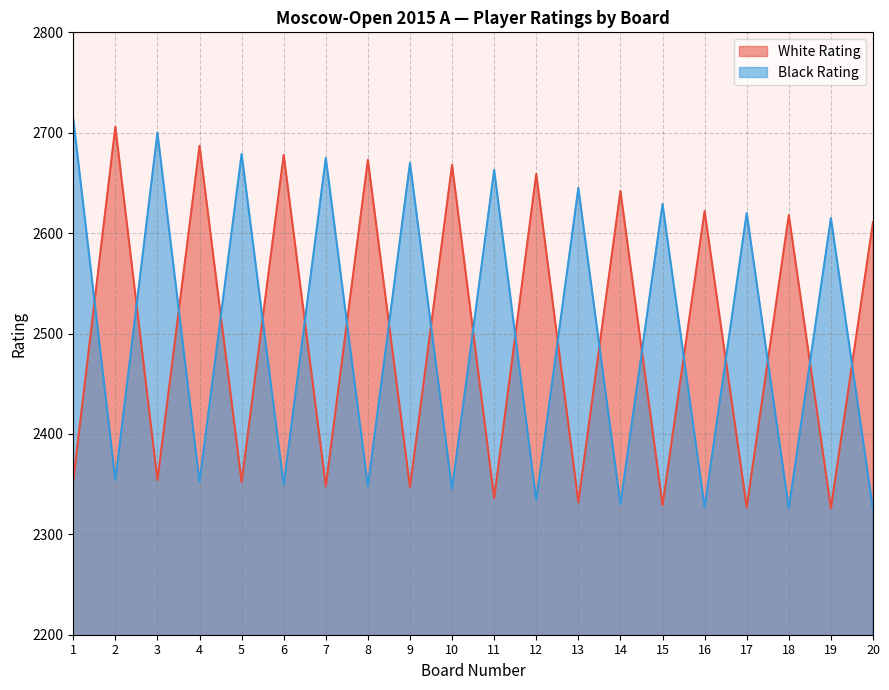

How many data points in White Rating are above 2611?

9